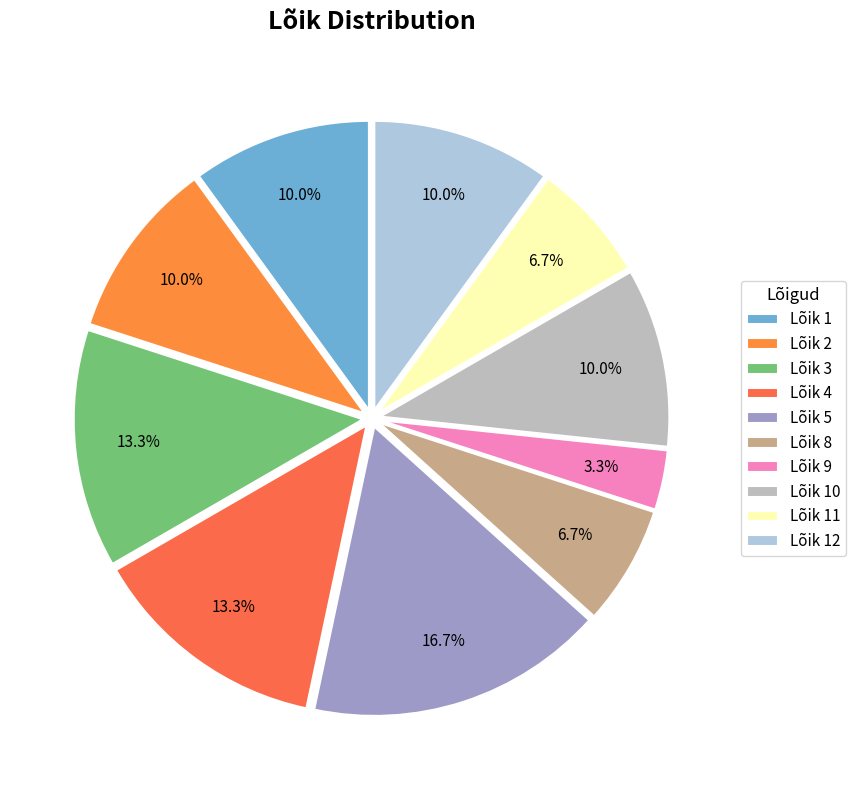

To the nearest percent, what is the combined percentage of Lõik 11 and Lõik 9?

10%